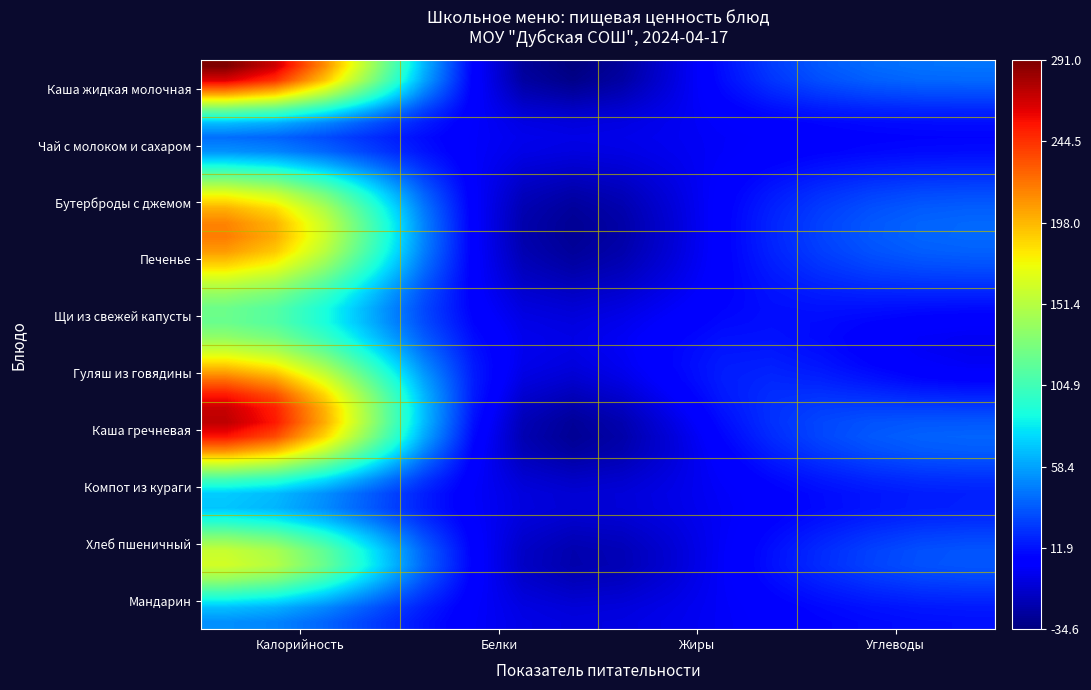

At how many categories does at least one series exceed 41?

7